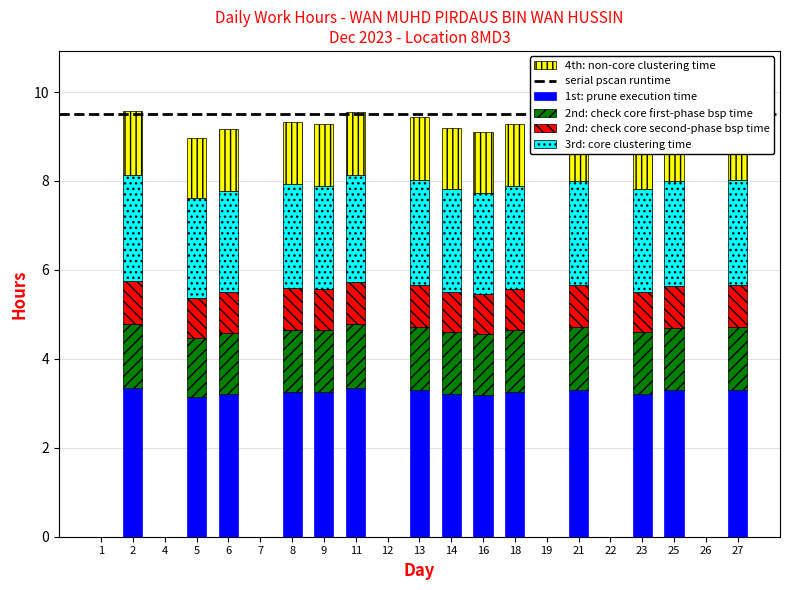

Are the bars horizontal?

No